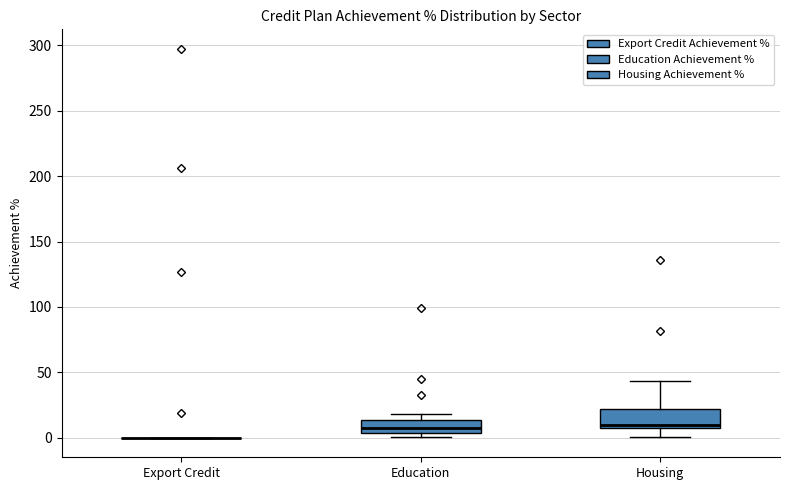

Reading left to right, read every box against the y-axis: the position of its median line, the range the box covers, and the ends of its whiskers. The values are not printed on the chart, so give them approximately, as read against the axis.

Export Credit: box collapsed to a line at 0, whiskers 0 to 0
Education: median 5 (inside the box), box 5 to 15, whiskers 0 to 20
Housing: median 10, box 5 to 20, whiskers 0 to 45